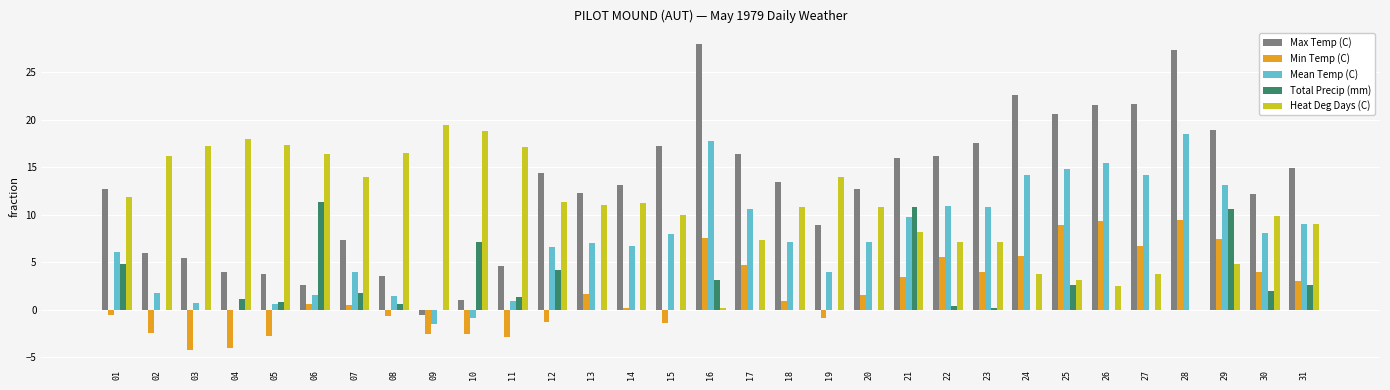

What is the greatest value displayed?

28.0